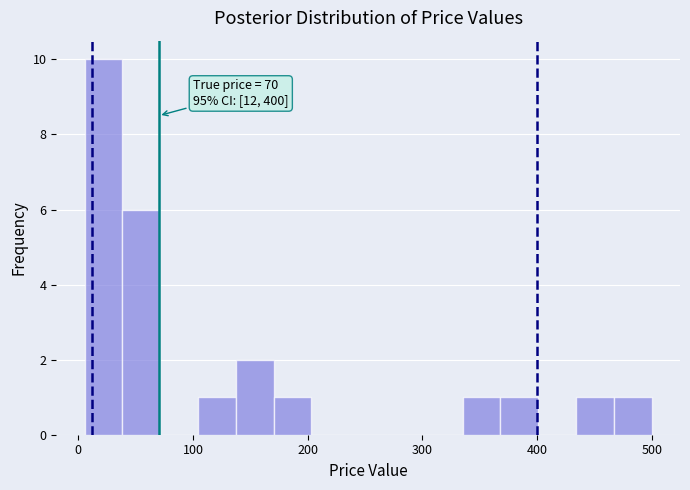

Read against the x-axis, roughly where is the centre of the tallest bar?

20